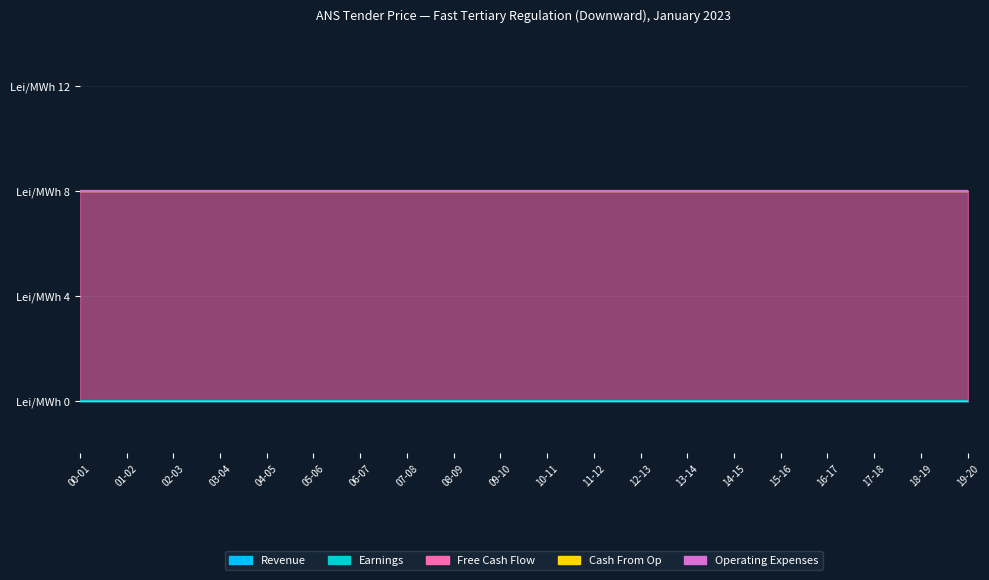

List the labels in order of Earnings value, smallest first.

00-01, 01-02, 02-03, 03-04, 04-05, 05-06, 06-07, 07-08, 08-09, 09-10, 10-11, 11-12, 12-13, 13-14, 14-15, 15-16, 16-17, 17-18, 18-19, 19-20